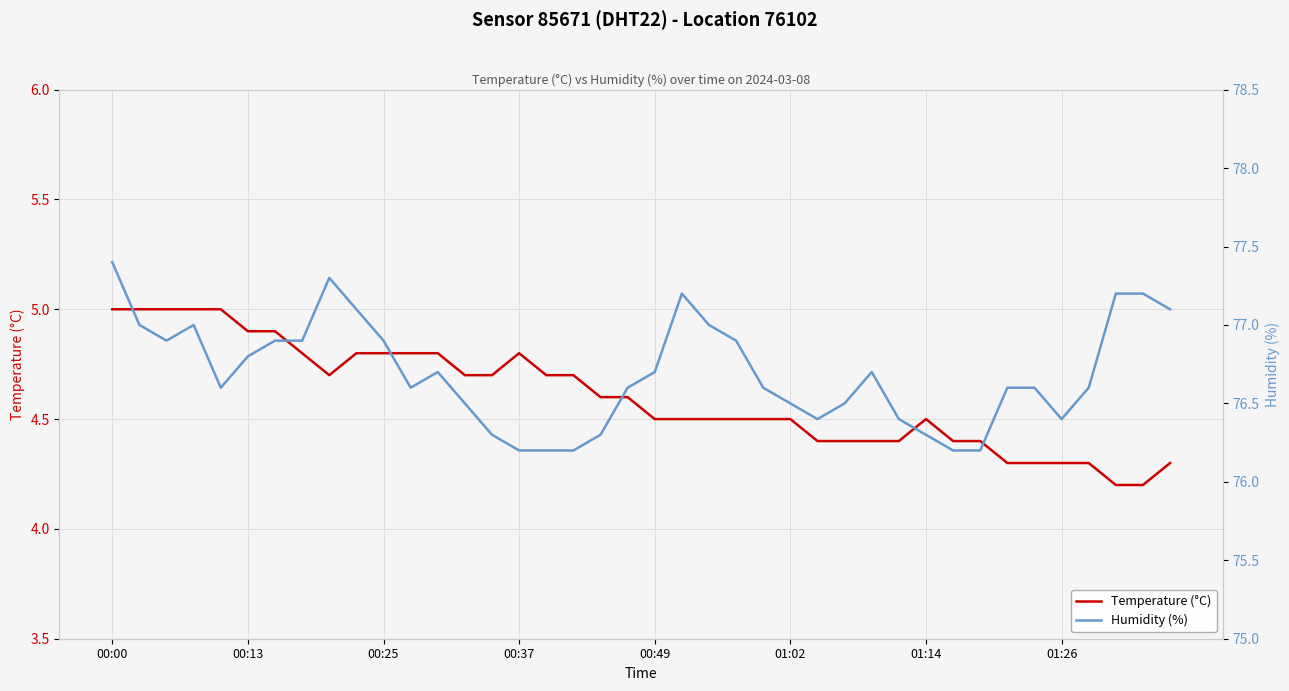

Reading left to right, what are all the values shown in this chart?

Temperature (°C): 5.0	5.0	5.0	5.0	5.0	4.9	4.9	4.8	4.7	4.8	4.8	4.8	4.8	4.7	4.7	4.8	4.7	4.7	4.6	4.6	4.5	4.5	4.5	4.5	4.5	4.5	4.4	4.4	4.4	4.4	4.5	4.4	4.4	4.3	4.3	4.3	4.3	4.2	4.2	4.3
Humidity (%): 77.4	77.0	76.9	77.0	76.6	76.8	76.9	76.9	77.3	77.1	76.9	76.6	76.7	76.5	76.3	76.2	76.2	76.2	76.3	76.6	76.7	77.2	77.0	76.9	76.6	76.5	76.4	76.5	76.7	76.4	76.3	76.2	76.2	76.6	76.6	76.4	76.6	77.2	77.2	77.1